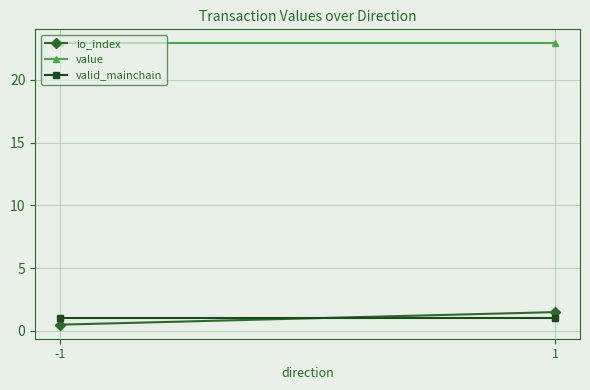

The value of io_index at -1 is 0.7. True or false?

False